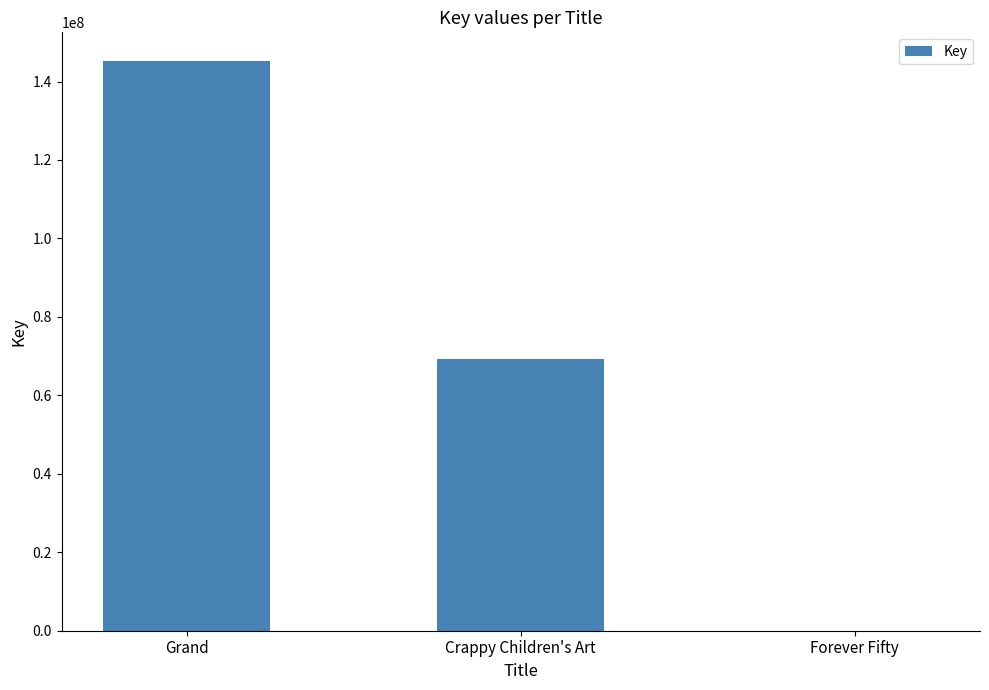

Is it true that the value at Grand is 242086662?

False